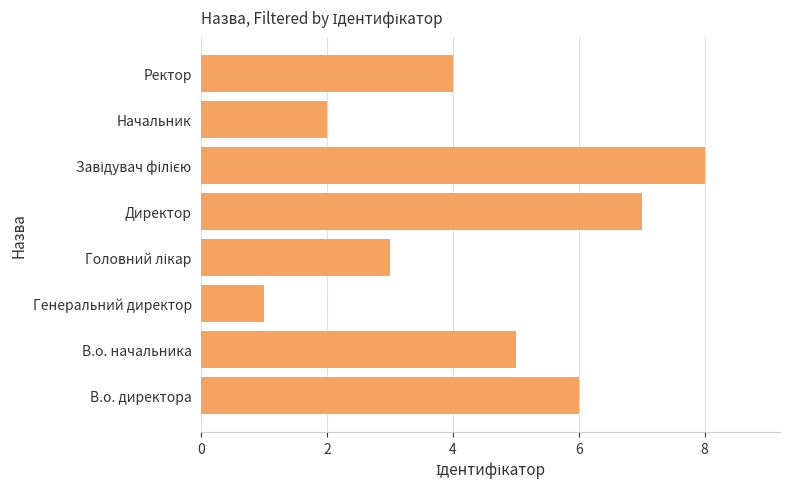

What is the ratio of the value at В.о. директора to the value at Начальник?

3.0